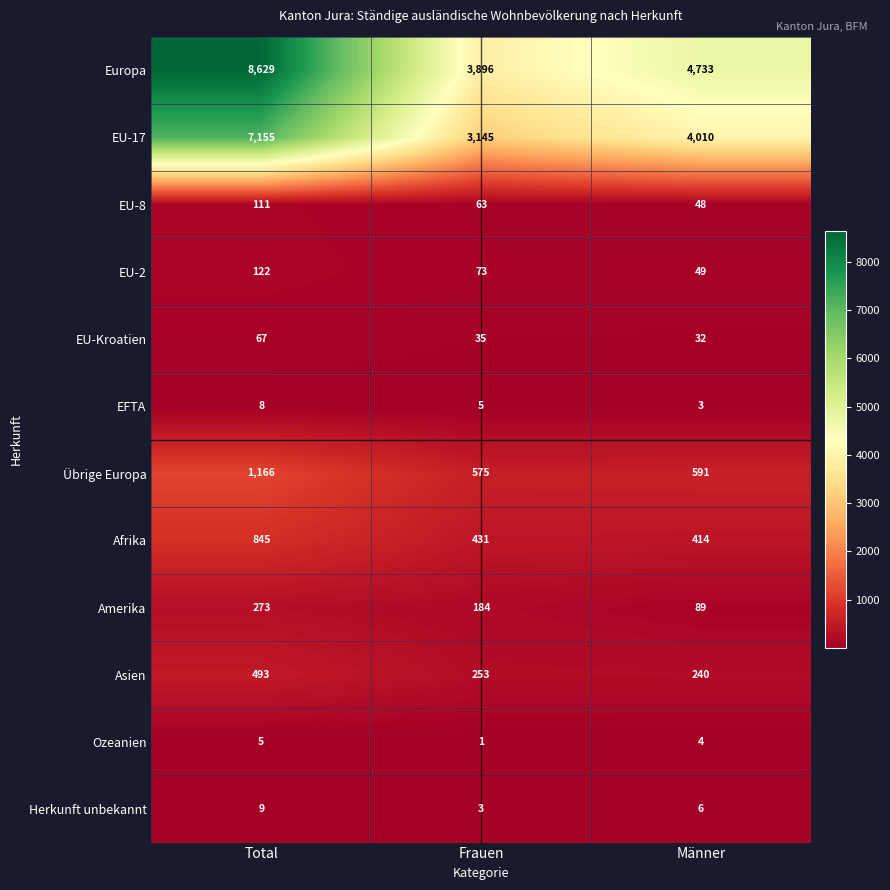

Is it true that Amerika equals 89 at Männer?

True